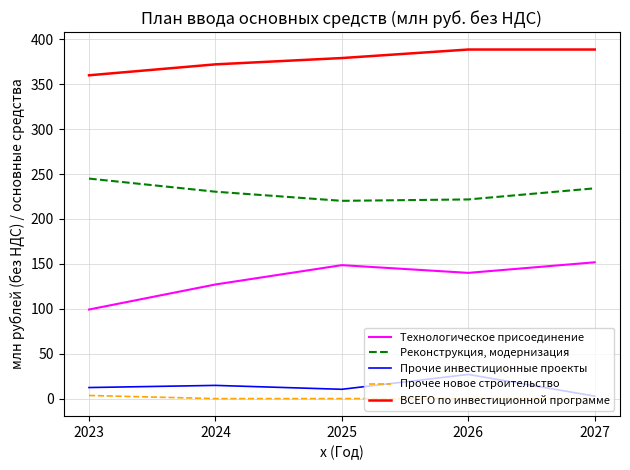

What is the sum of the ВСЕГО по инвестиционной программе values at 2024 and 2025?

751.1